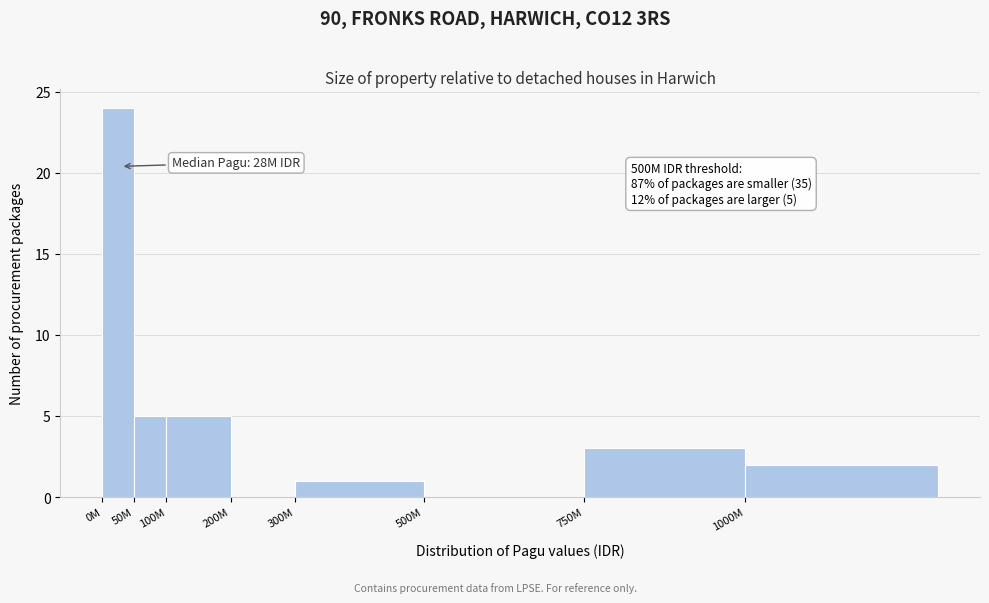

Reading left to right, list all the values displayed in this chart.

0M=24	50M=5	100M=5	200M=0	300M=1	500M=0	750M=3	1000M=2